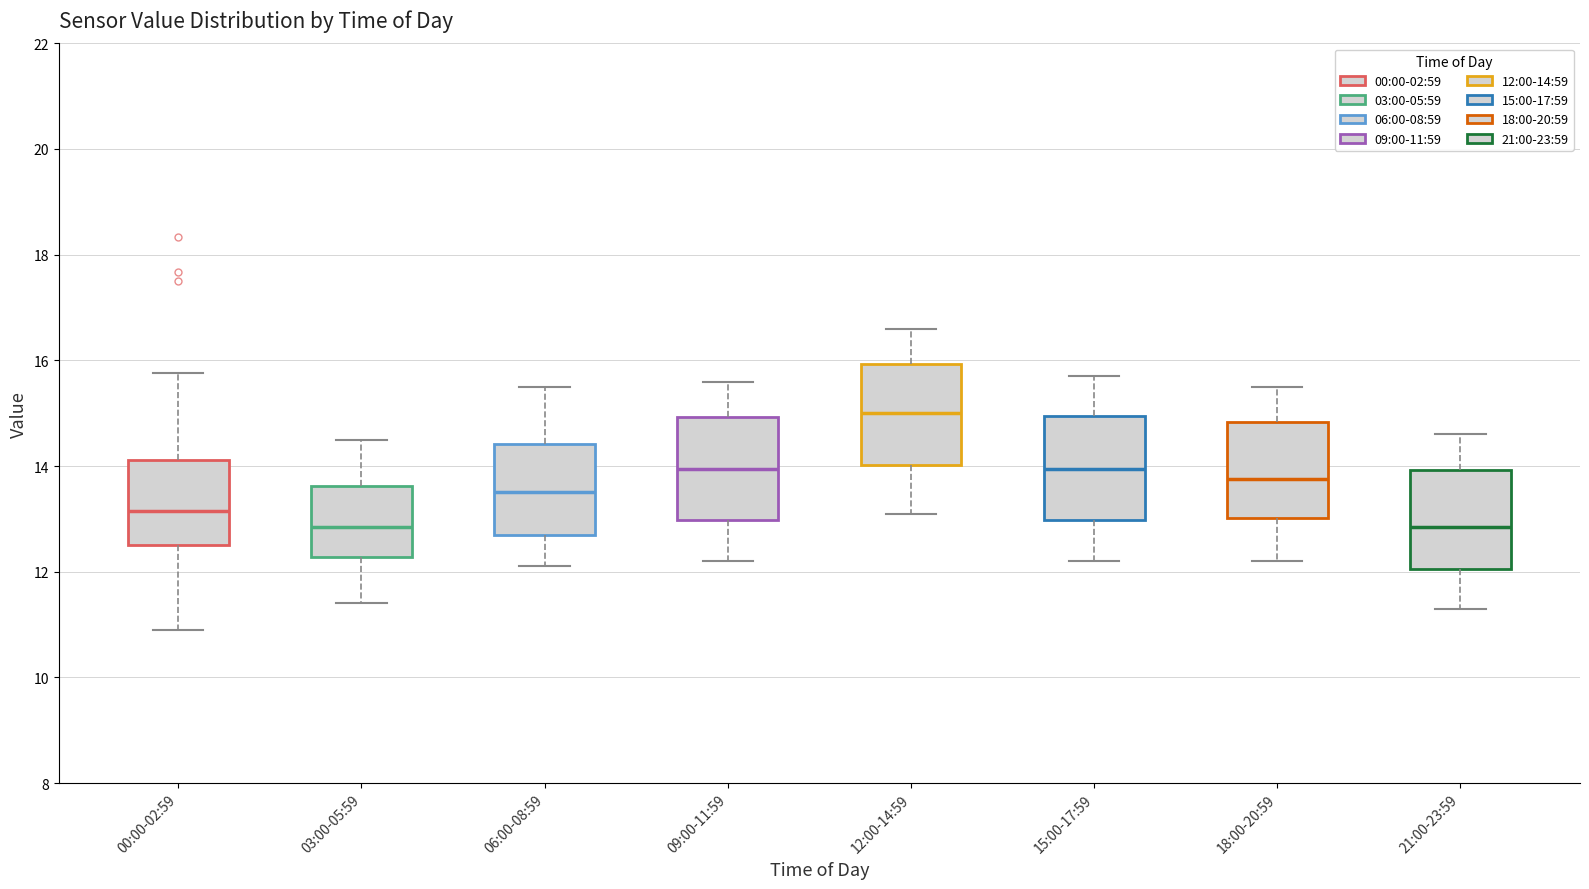

Where does the median line of the box for 21:00-23:59 sit on the y-axis? The values are not printed on the chart, so give them approximately, as read against the axis.

12.8